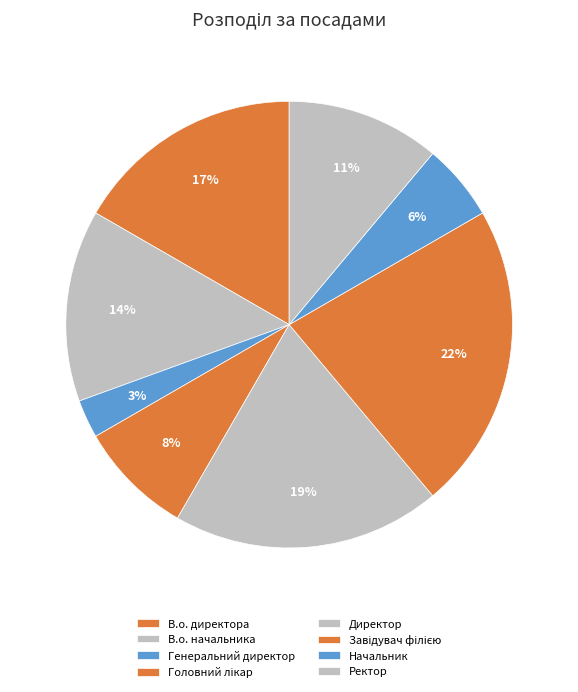

Do Головний лікар and Генеральний директор together represent more than half of the pie?

No